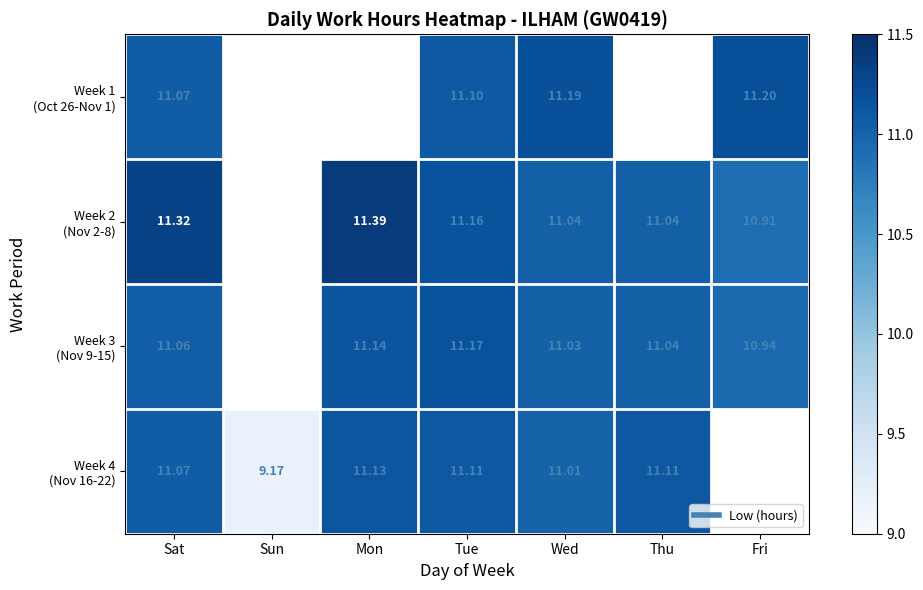

At which label does Week 2 (Nov 2-8) reach its minimum?

Fri